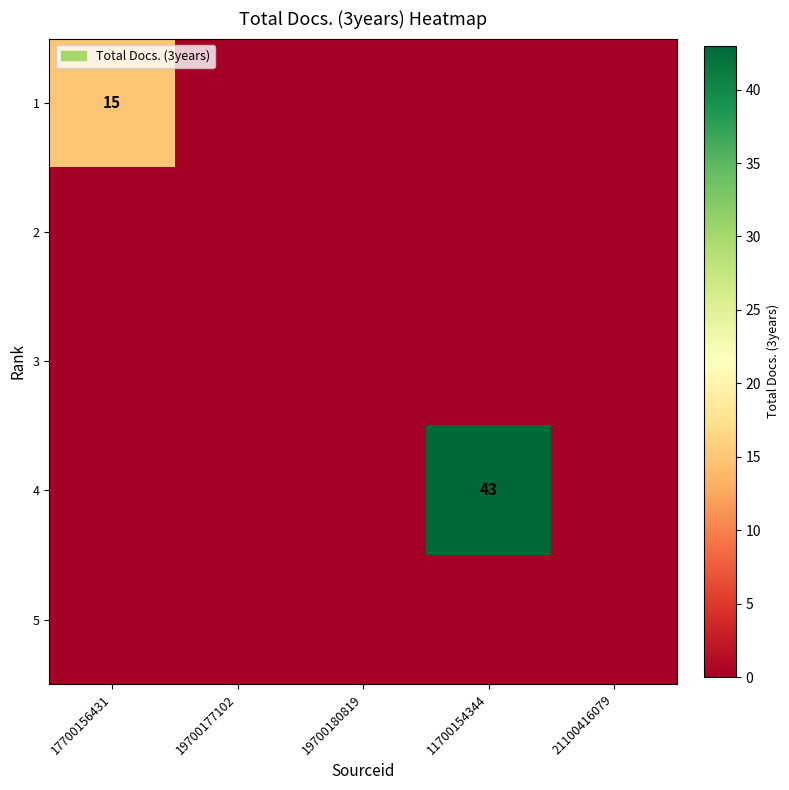

What is the difference between the highest and lowest values at 11700154344?

43